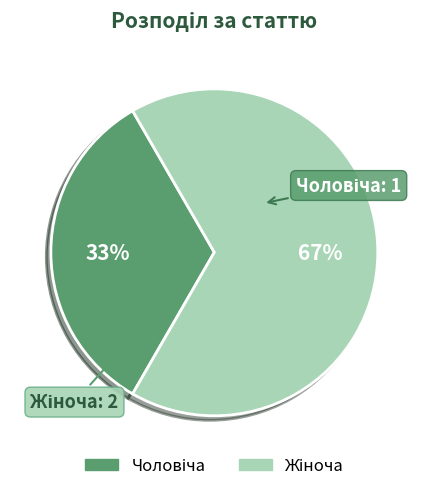

To the nearest percent, what is the average slice percentage?

50%